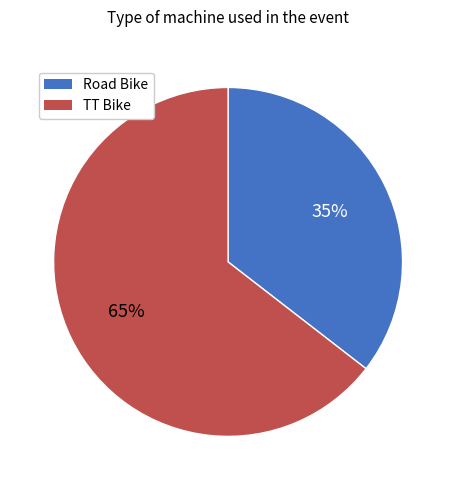

What percentage is the TT Bike slice, to the nearest percent?

65%